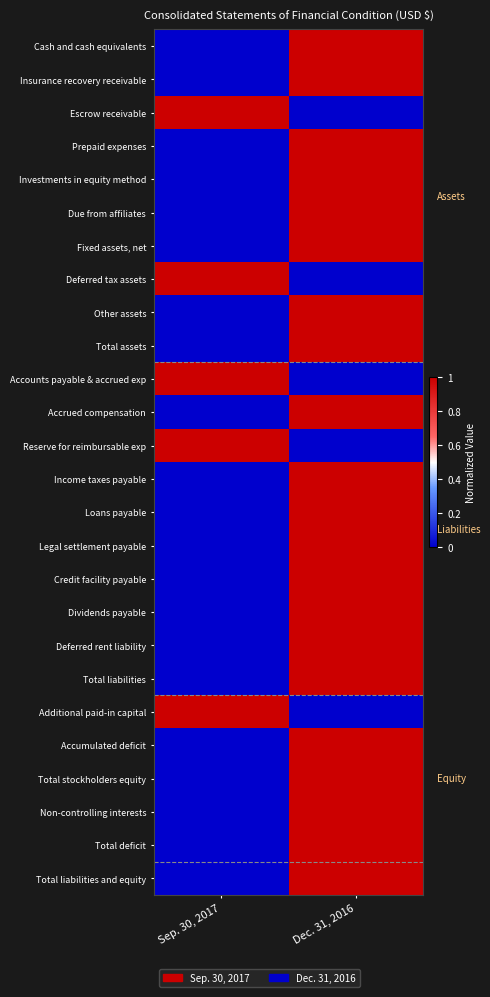

Reading right to left, what are all the values shown in this chart?

Cash and cash equivalents: Dec. 31, 2016=1	Sep. 30, 2017=0
Insurance recovery receivable: Dec. 31, 2016=1	Sep. 30, 2017=0
Escrow receivable: Dec. 31, 2016=0	Sep. 30, 2017=1
Prepaid expenses: Dec. 31, 2016=1	Sep. 30, 2017=0
Investments in equity method: Dec. 31, 2016=1	Sep. 30, 2017=0
Due from affiliates: Dec. 31, 2016=1	Sep. 30, 2017=0
Fixed assets, net: Dec. 31, 2016=1	Sep. 30, 2017=0
Deferred tax assets: Dec. 31, 2016=0	Sep. 30, 2017=1
Other assets: Dec. 31, 2016=1	Sep. 30, 2017=0
Total assets: Dec. 31, 2016=1	Sep. 30, 2017=0
Accounts payable & accrued exp: Dec. 31, 2016=0	Sep. 30, 2017=1
Accrued compensation: Dec. 31, 2016=1	Sep. 30, 2017=0
Reserve for reimbursable exp: Dec. 31, 2016=0	Sep. 30, 2017=1
Income taxes payable: Dec. 31, 2016=1	Sep. 30, 2017=0
Loans payable: Dec. 31, 2016=1	Sep. 30, 2017=0
Legal settlement payable: Dec. 31, 2016=1	Sep. 30, 2017=0
Credit facility payable: Dec. 31, 2016=1	Sep. 30, 2017=0
Dividends payable: Dec. 31, 2016=1	Sep. 30, 2017=0
Deferred rent liability: Dec. 31, 2016=1	Sep. 30, 2017=0
Total liabilities: Dec. 31, 2016=1	Sep. 30, 2017=0
Additional paid-in capital: Dec. 31, 2016=0	Sep. 30, 2017=1
Accumulated deficit: Dec. 31, 2016=1	Sep. 30, 2017=0
Total stockholders equity: Dec. 31, 2016=1	Sep. 30, 2017=0
Non-controlling interests: Dec. 31, 2016=1	Sep. 30, 2017=0
Total deficit: Dec. 31, 2016=1	Sep. 30, 2017=0
Total liabilities and equity: Dec. 31, 2016=1	Sep. 30, 2017=0